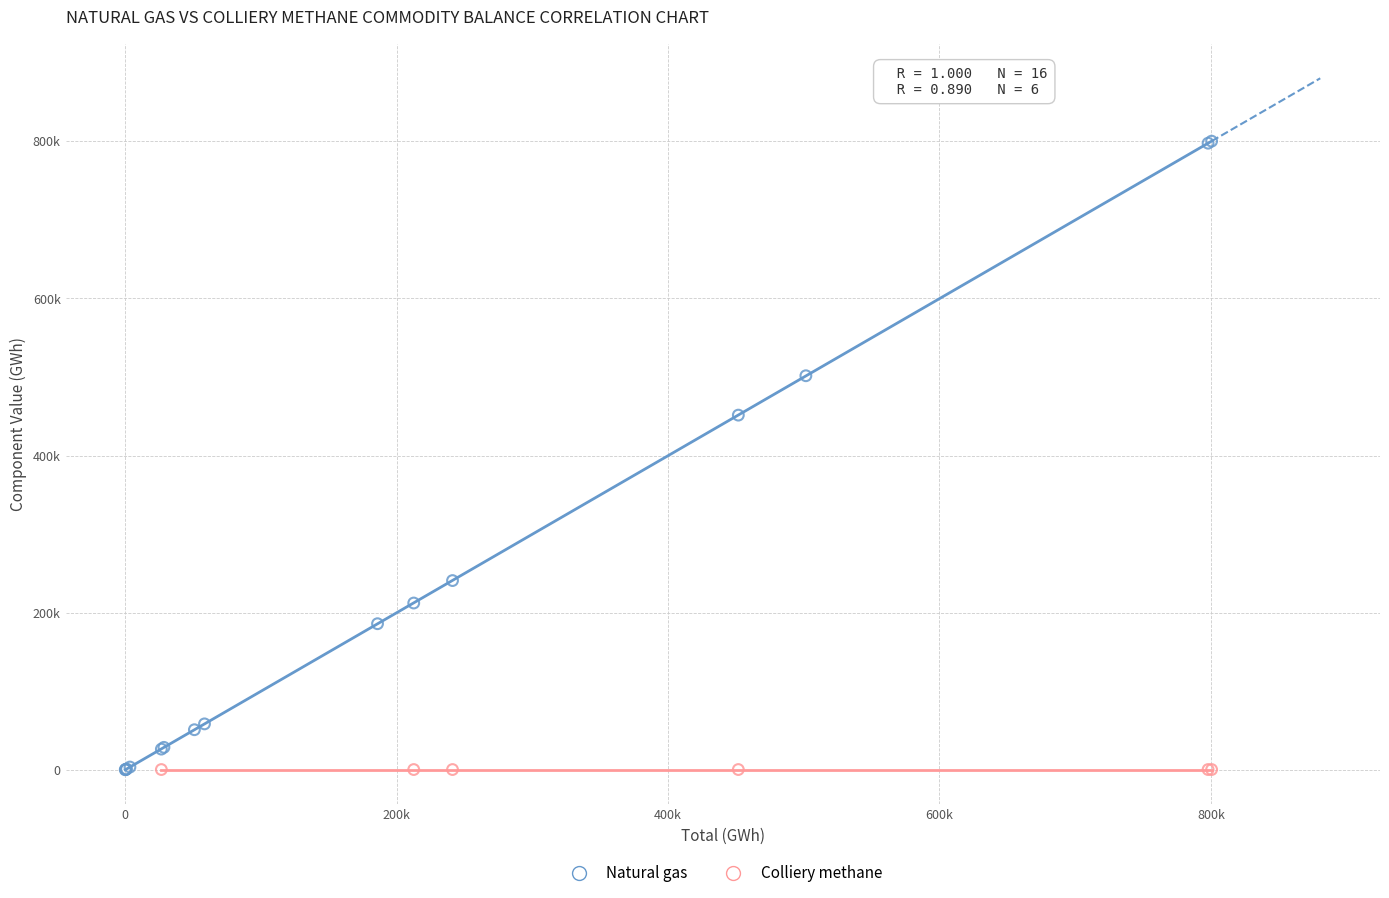

What are all the series names shown in the legend?

Natural gas, Colliery methane